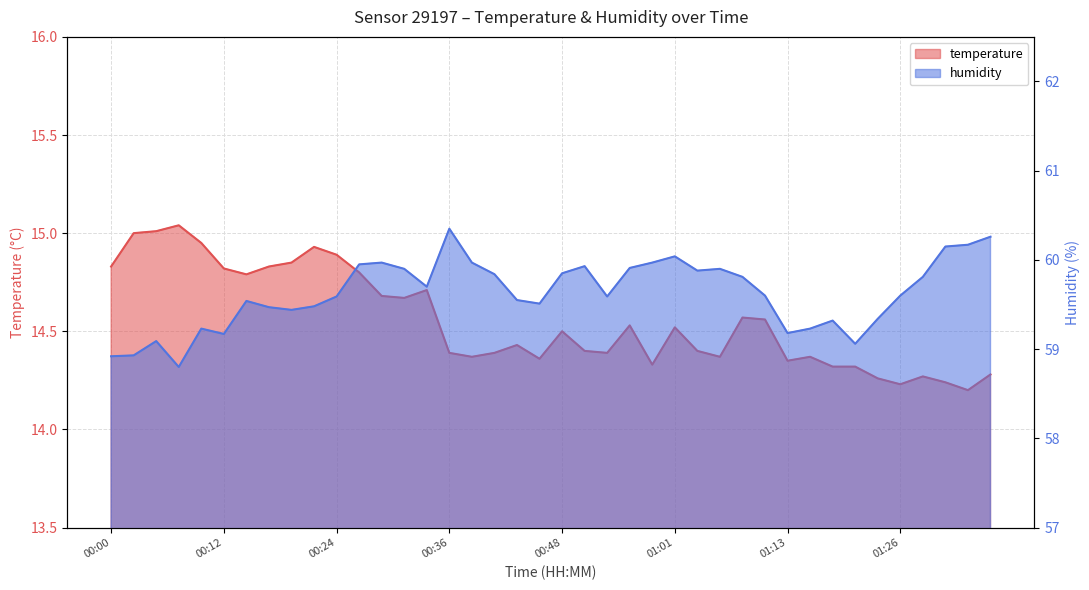

What is the difference between the temperature values at 00:15 and 00:56?

0.3